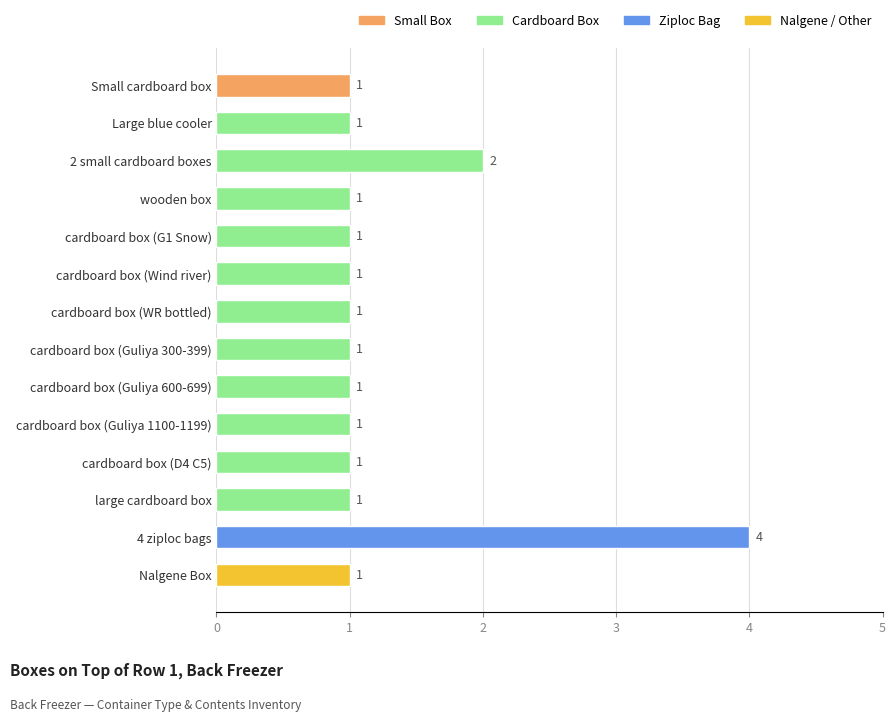

How many bars are there in total?

14